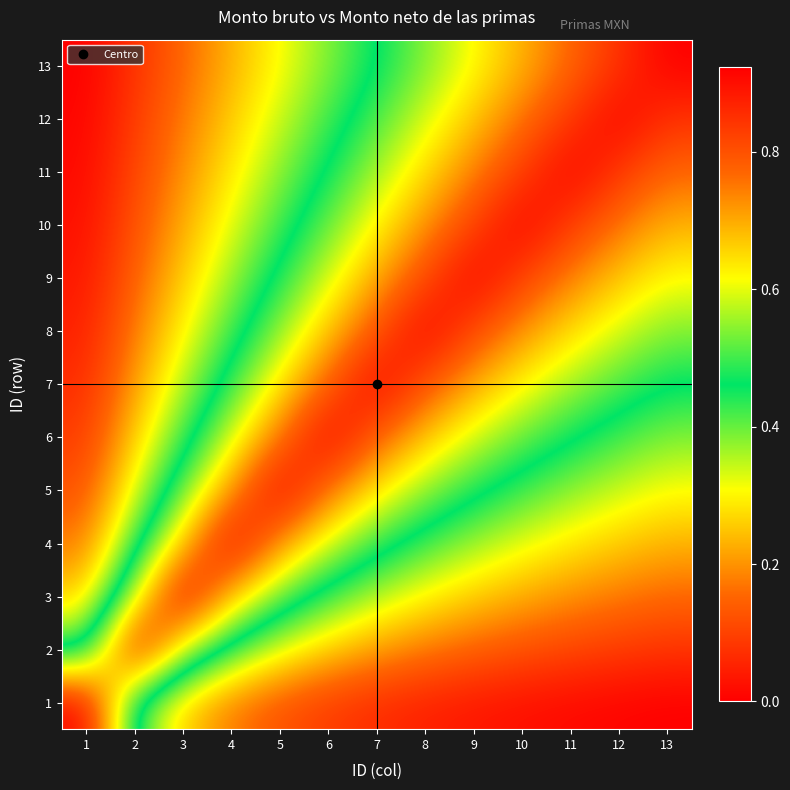

At 3, list the series in order from largest to smallest.

13, 12, 11, 10, 1, 9, 8, 7, 6, 5, 2, 4, 3